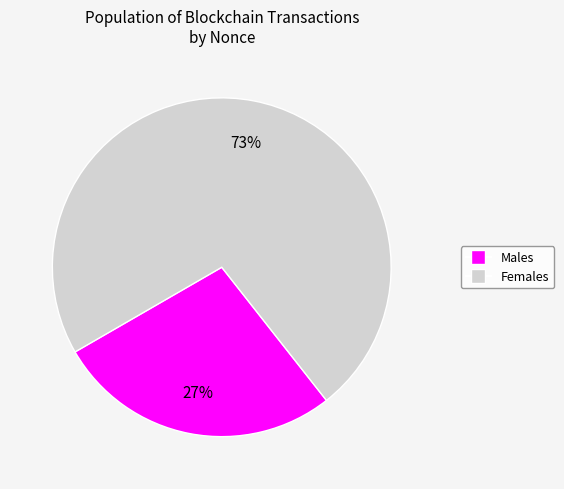

Is there any slice that represents more than half of the pie?

Yes